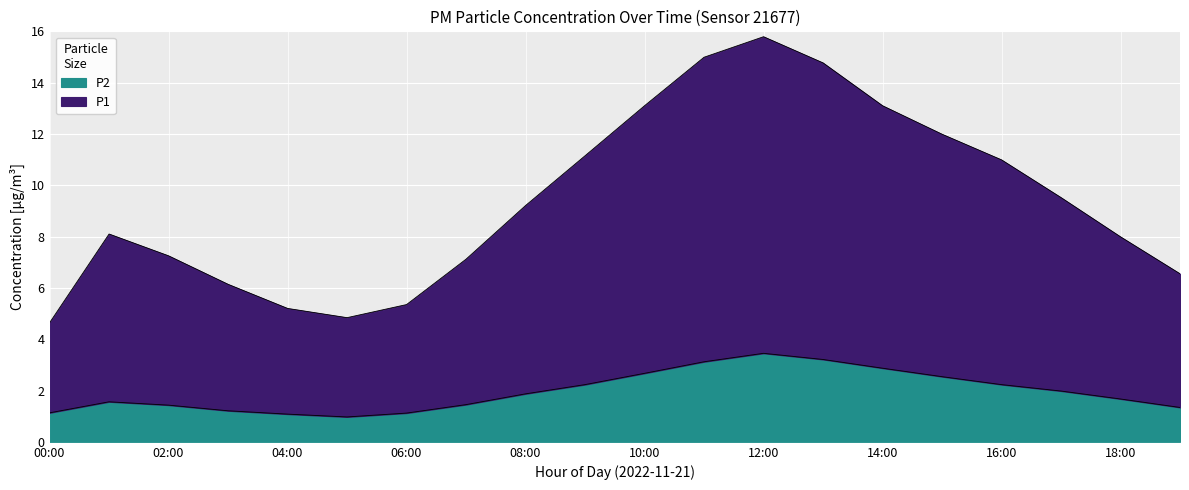

Which series has the largest total across all categories?

P1